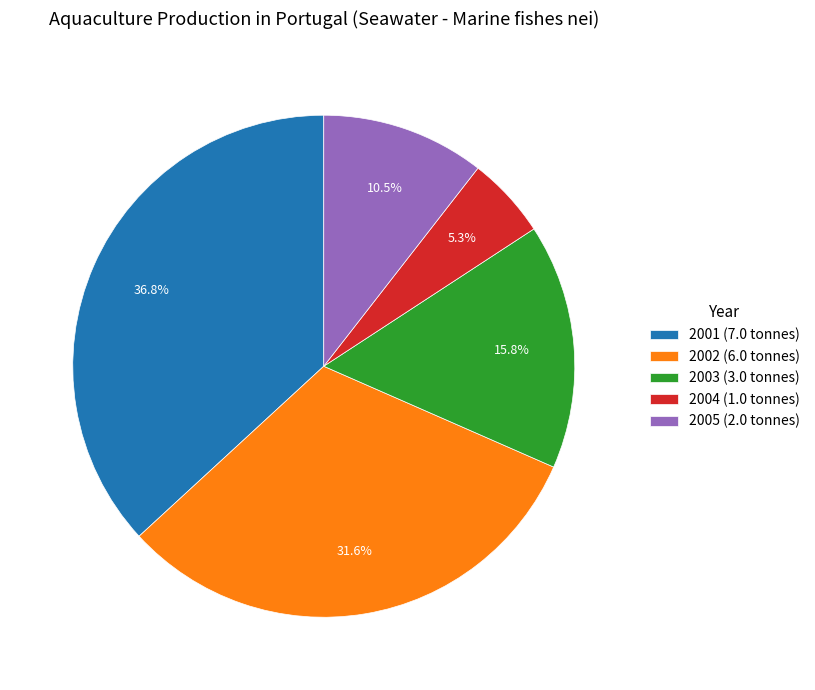

Does any single category account for the majority?

No